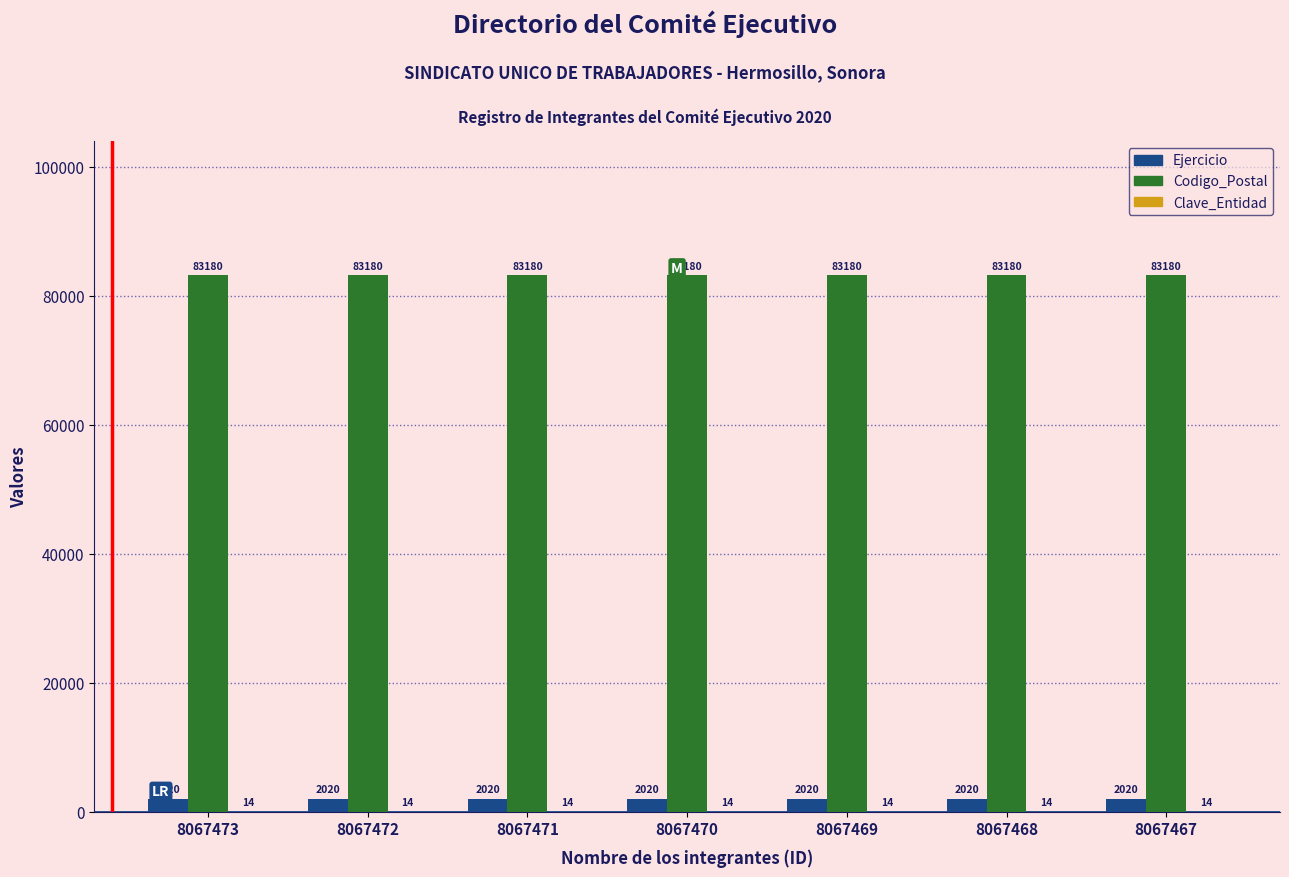

What is the total value across all series at 8067467?

85214